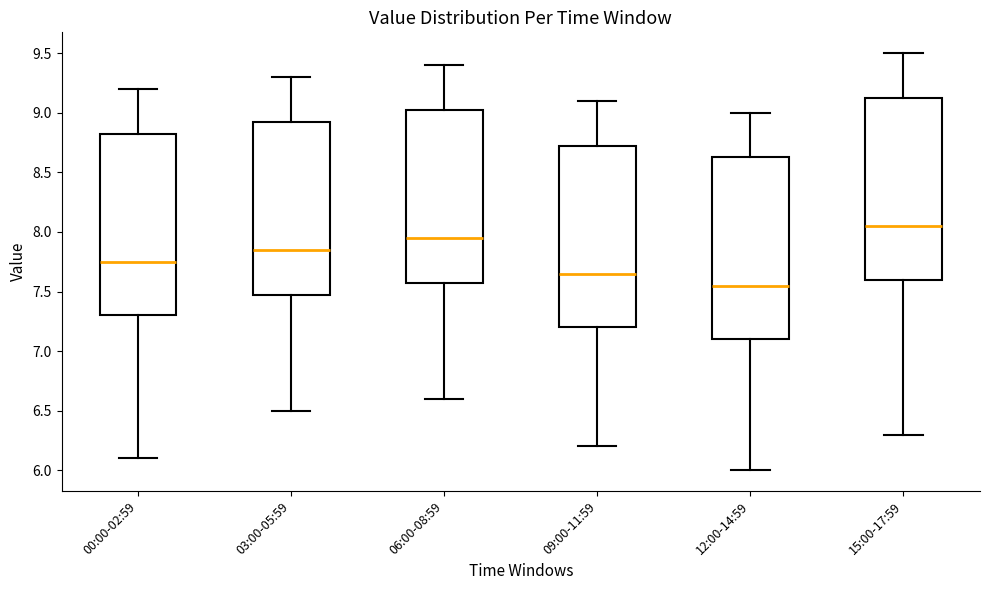

Reading left to right, read every box against the y-axis: the position of its median line, the range the box covers, and the ends of its whiskers. The values are not printed on the chart, so give them approximately, as read against the axis.

00:00-02:59: median 7.75, box 7.30 to 8.85, whiskers 6.10 to 9.20
03:00-05:59: median 7.85, box 7.50 to 8.95, whiskers 6.50 to 9.30
06:00-08:59: median 7.95, box 7.60 to 9.05, whiskers 6.60 to 9.40
09:00-11:59: median 7.65, box 7.20 to 8.75, whiskers 6.20 to 9.10
12:00-14:59: median 7.55, box 7.10 to 8.65, whiskers 6.00 to 9.00
15:00-17:59: median 8.05, box 7.60 to 9.15, whiskers 6.30 to 9.50